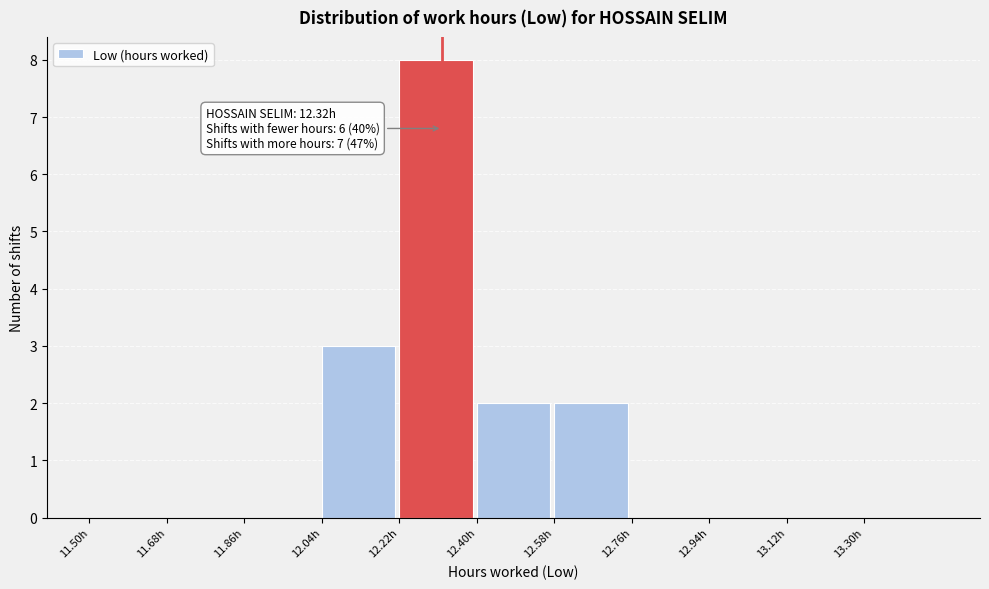

Over which range of the x-axis is the bar tallest?

12.22 to 12.40